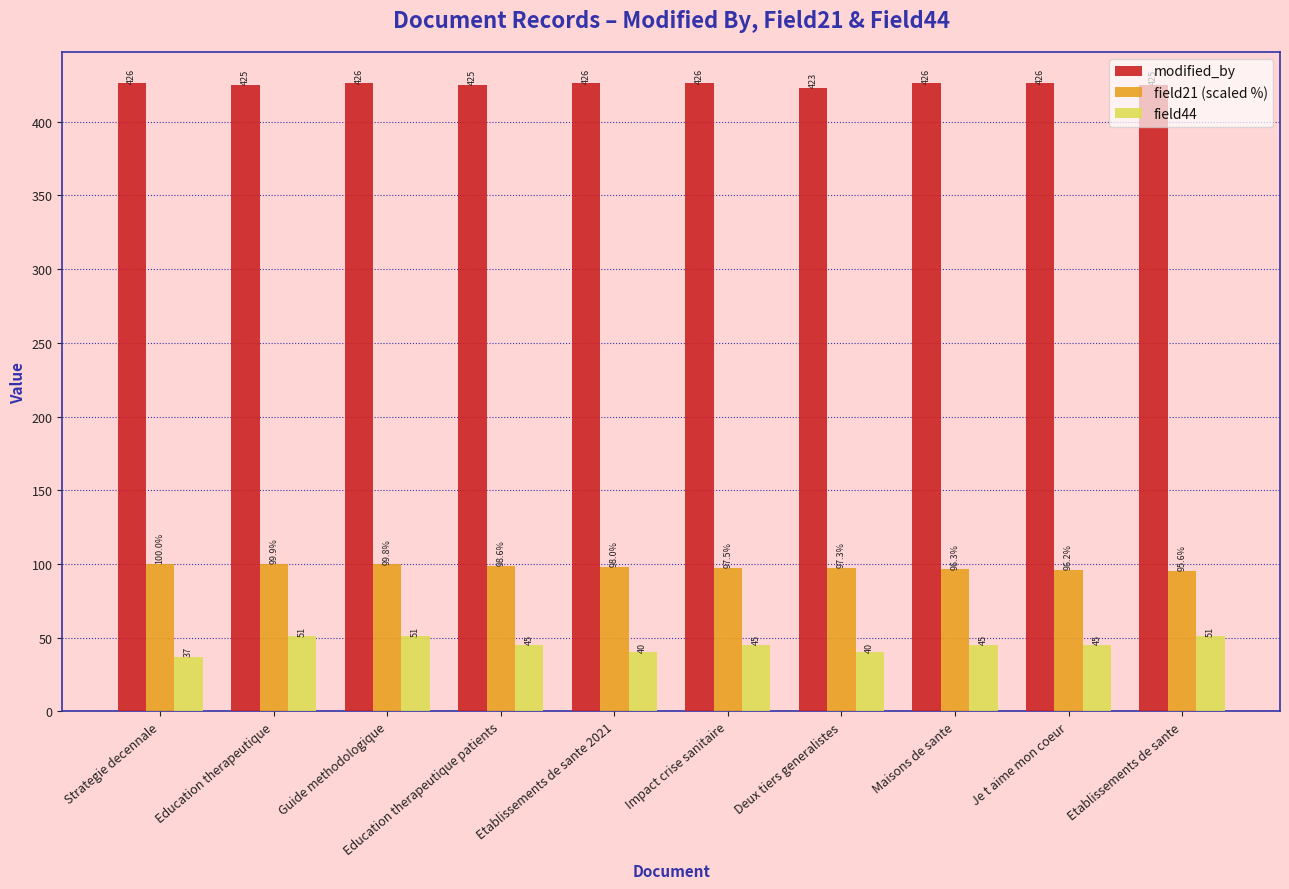

True or false: modified_by has a value of 254.5 at Etablissements de sante 2021.

False